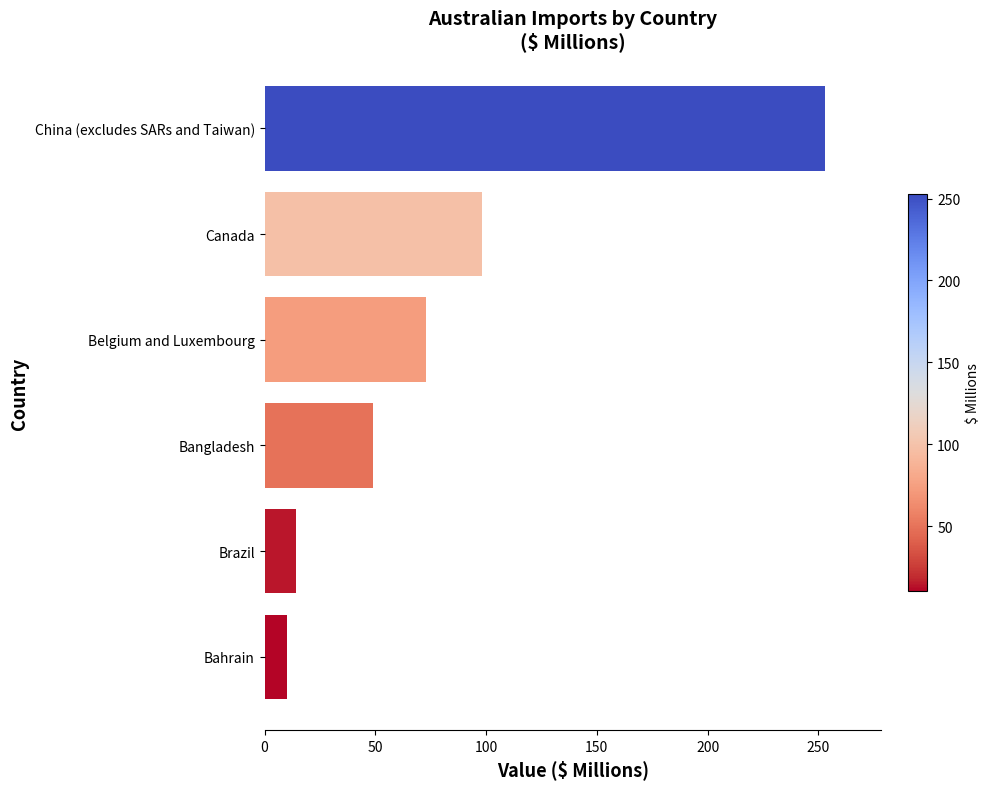

Is it true that the value at Bangladesh is 27?

False